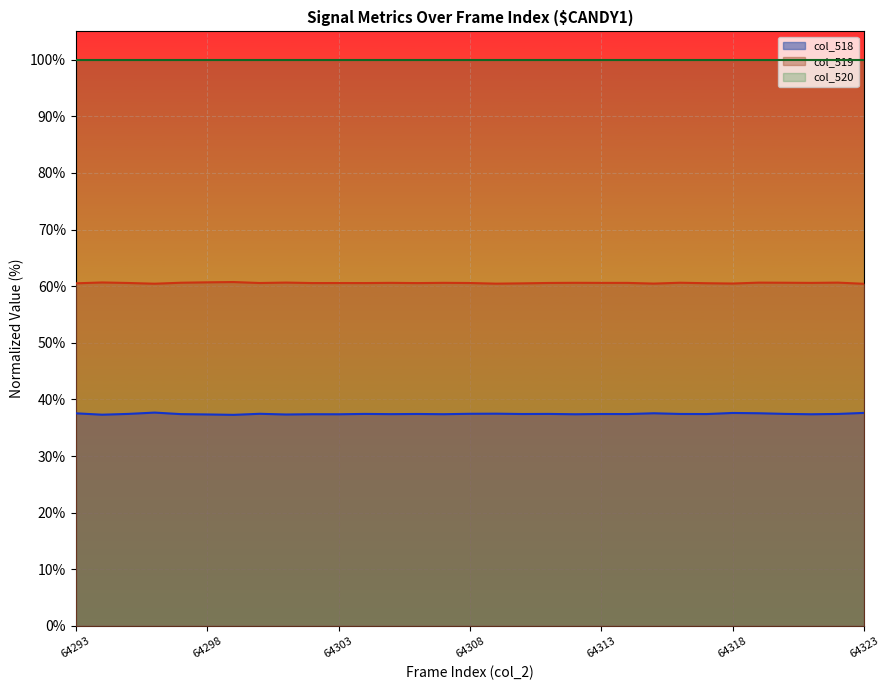

Is it true that col_520 equals 100.0 at 64293?

True